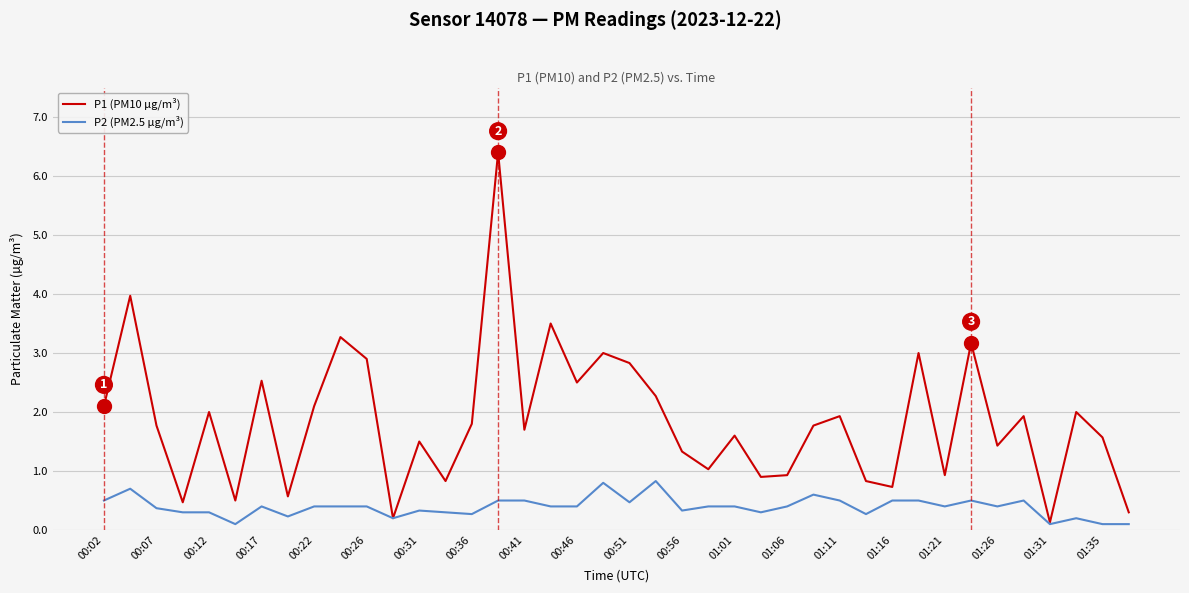

What is the maximum value shown in the chart?

6.4